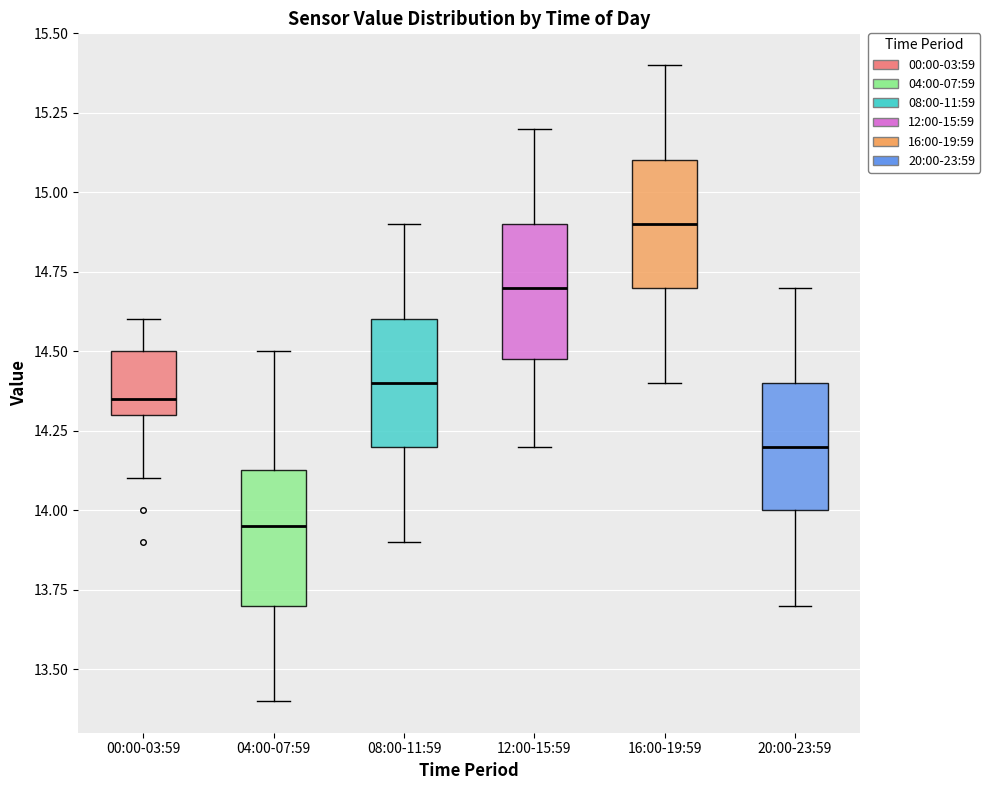

Which box's median line is the highest?

16:00-19:59